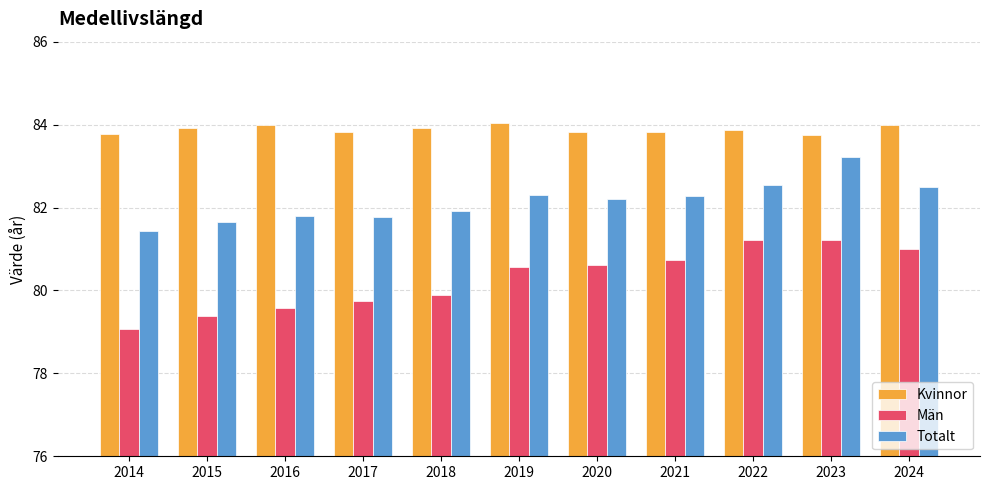

What is the minimum value shown in the chart?

79.1